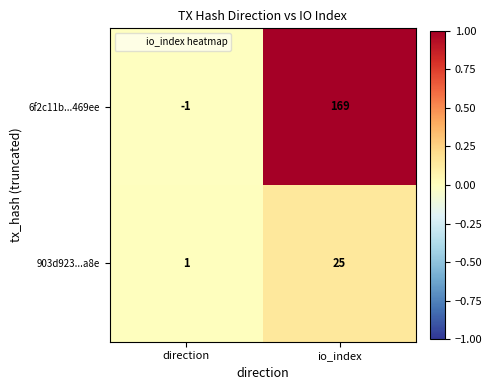

The value of 903d923...a8e at io_index is 35. True or false?

False